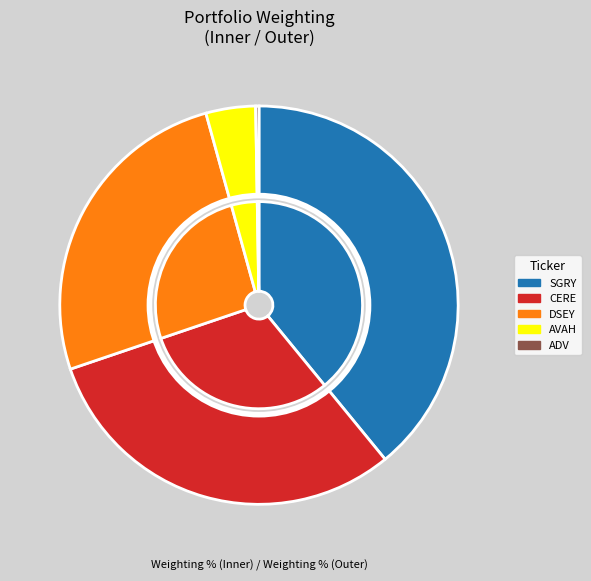

To the nearest percent, what portion does AVEANNA HEALTHCARE HLDGS INC represent?

4%